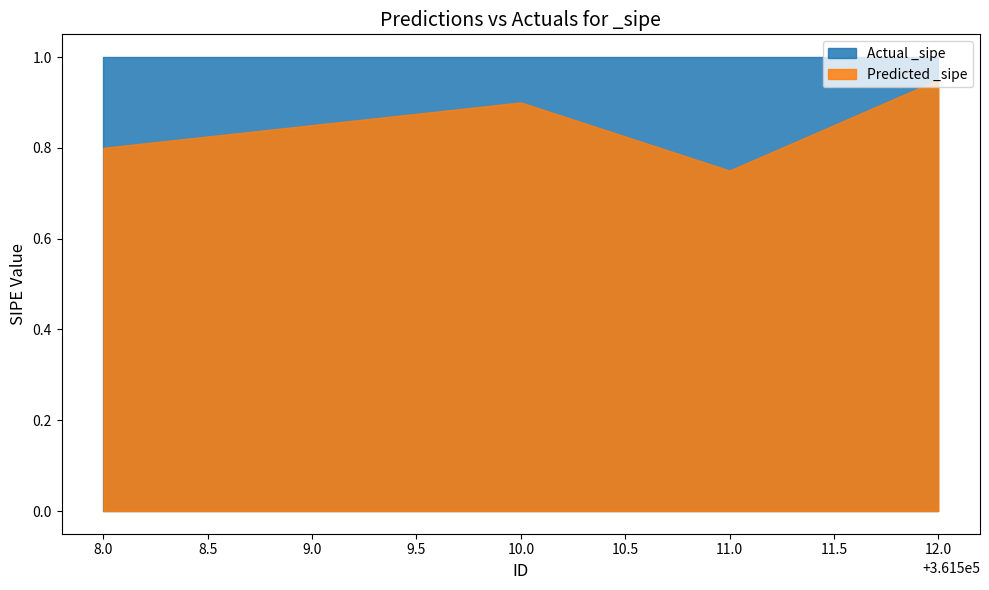

At which label does Actual _sipe reach its peak?

361508